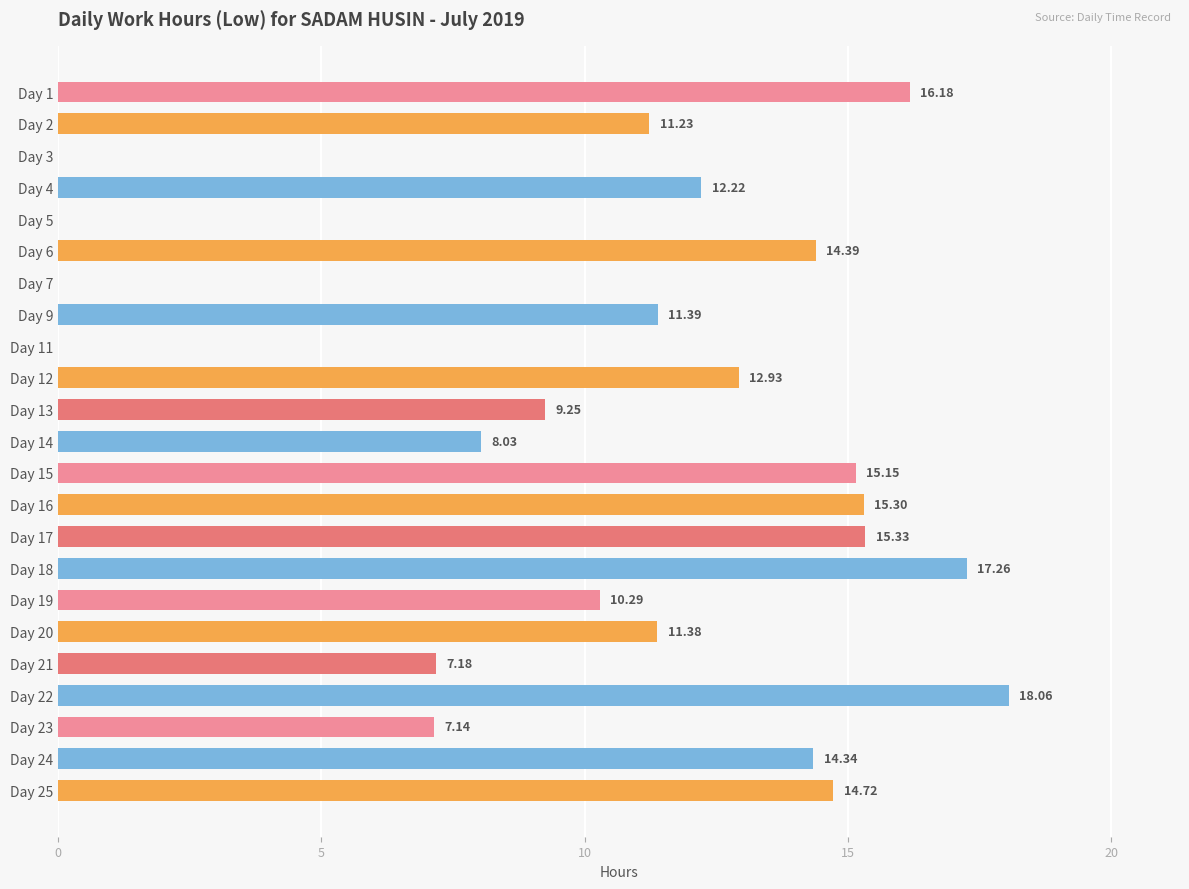

At which category does the chart reach its peak across all series?

Day 22